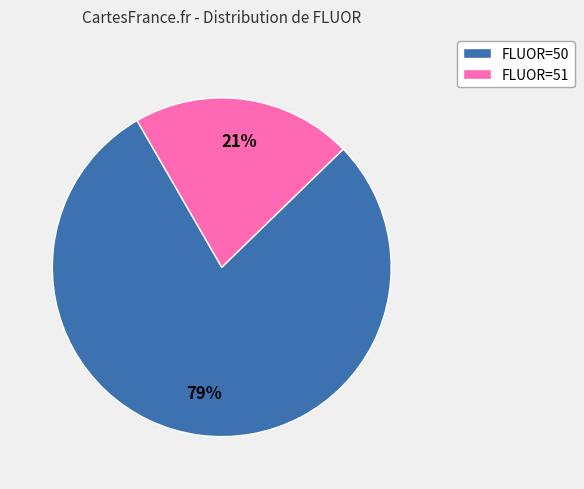

How many slices are in this pie chart?

2